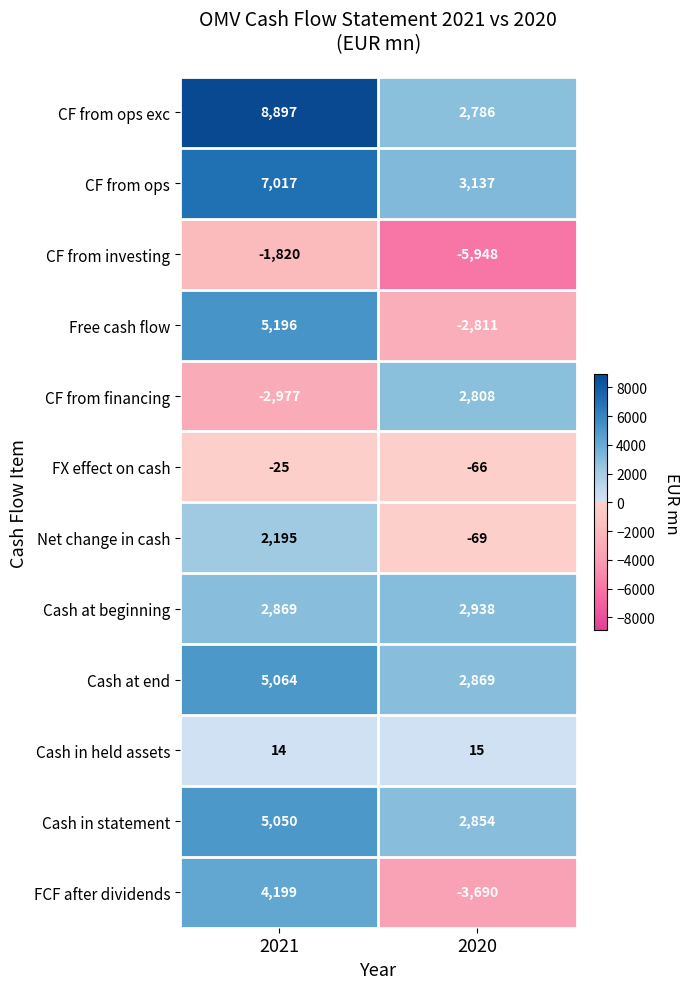

Which series has the largest total across all categories?

CF from ops exc